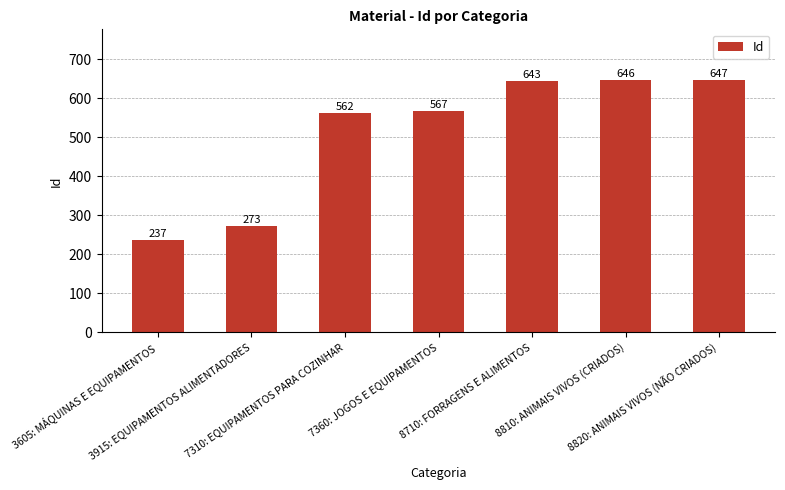

Approximately how many times larger is the value at 8710: FORRAGENS E ALIMENTOS compared to 3605: MÁQUINAS E EQUIPAMENTOS?

2.7